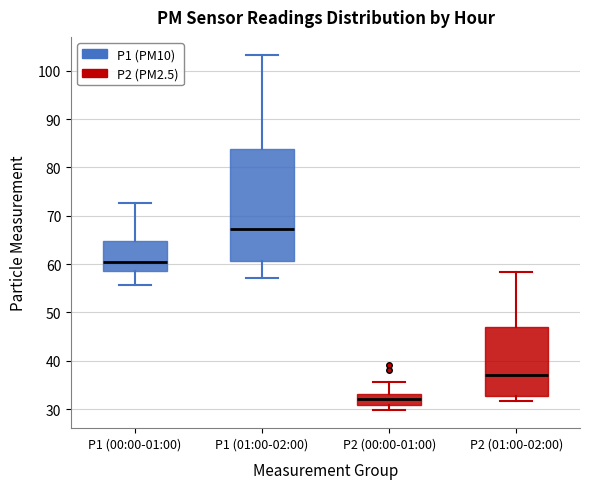

Where is the lower edge of the box for P2 (01:00-02:00) on the y-axis? The values are not printed on the chart, so give them approximately, as read against the axis.

33